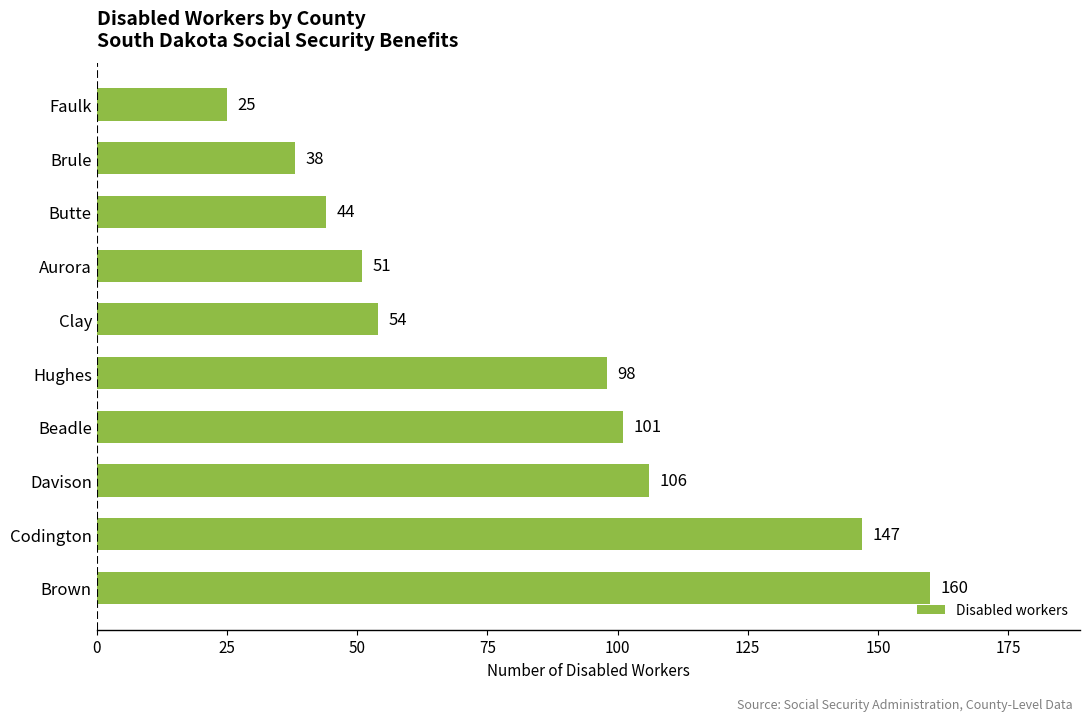

The value at Aurora is 51. True or false?

True